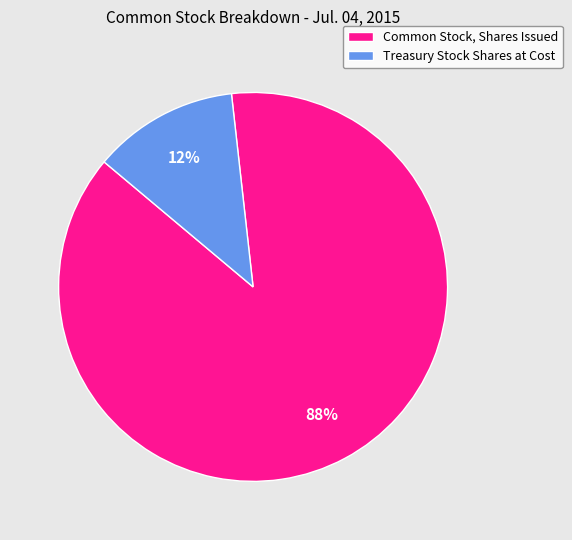

Between Treasury Stock Shares at Cost and Common Stock, Shares Issued, which is larger?

Common Stock, Shares Issued